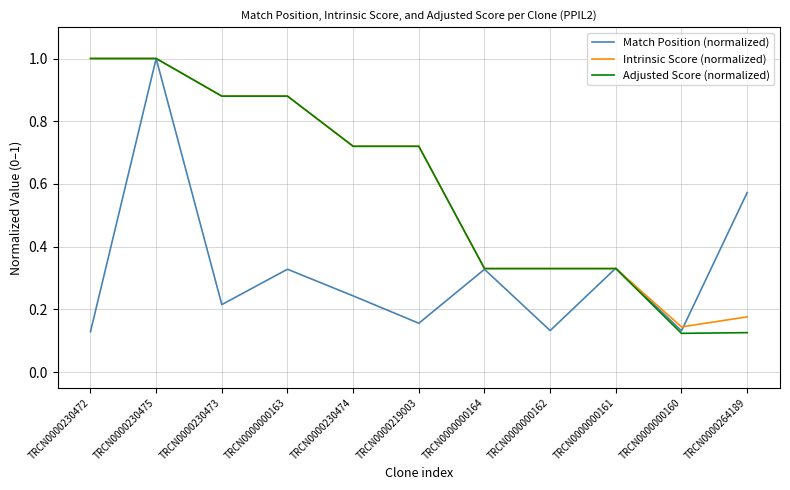

What position from the right is TRCN0000230472?

11